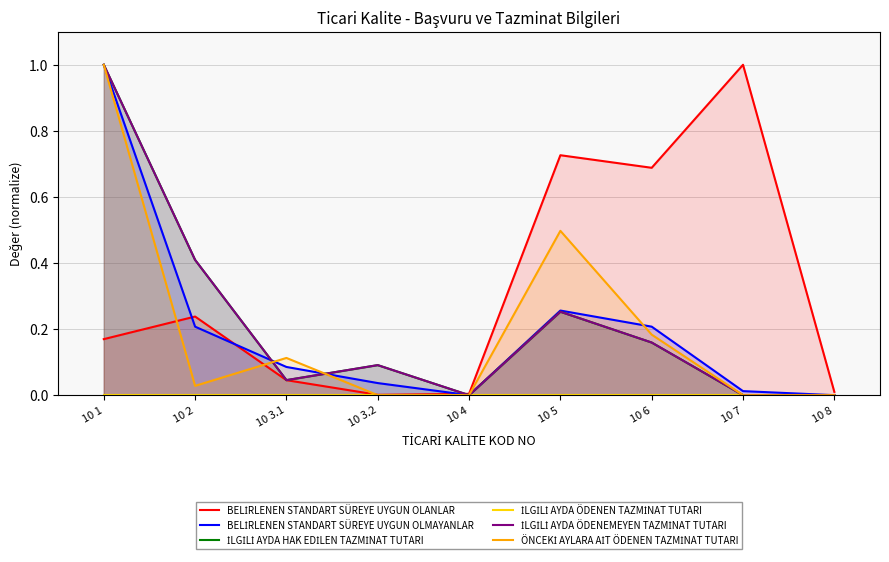

What is the maximum value for İLGİLİ AYDA HAK EDİLEN TAZMİNAT TUTARI?

1.0